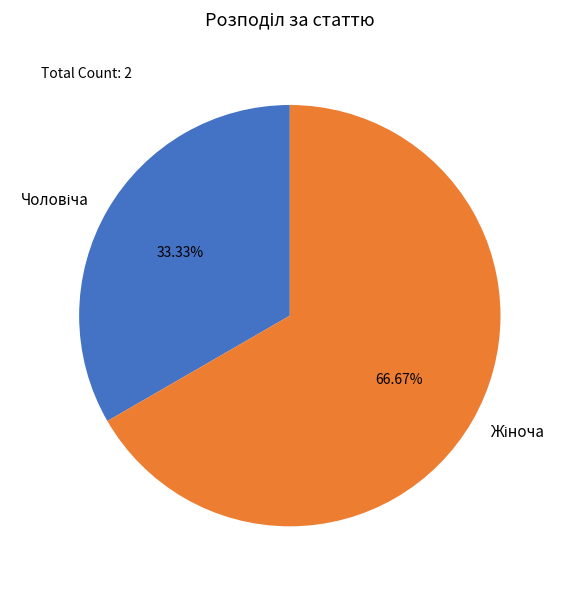

To the nearest percent, what is the average slice percentage?

50%